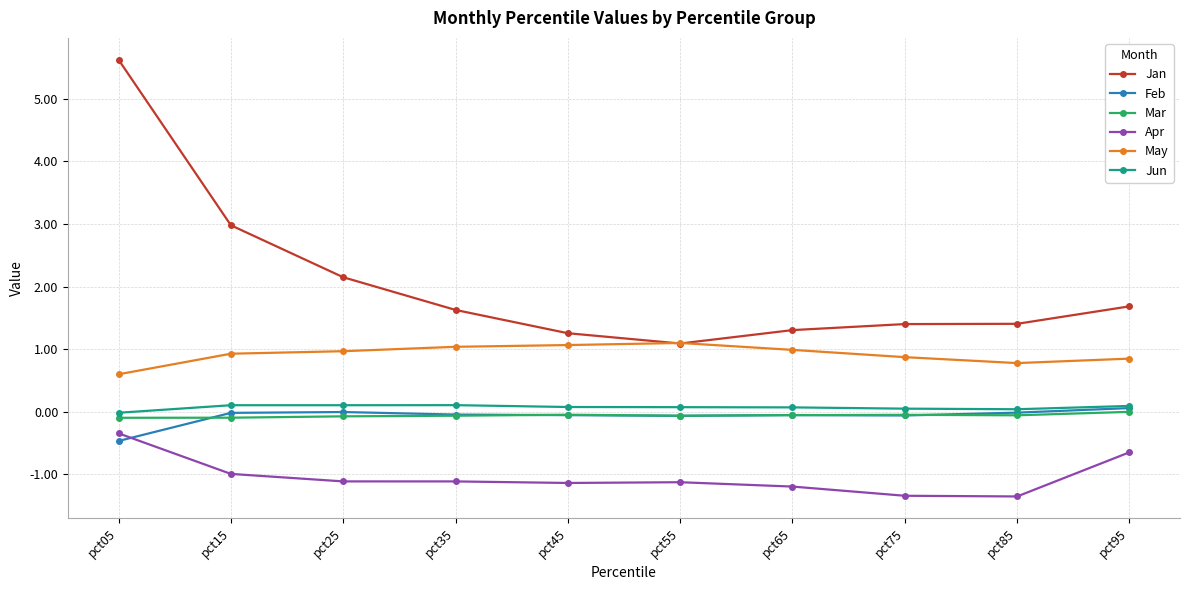

True or false: Mar has more than 0 points higher than both neighbors.

True